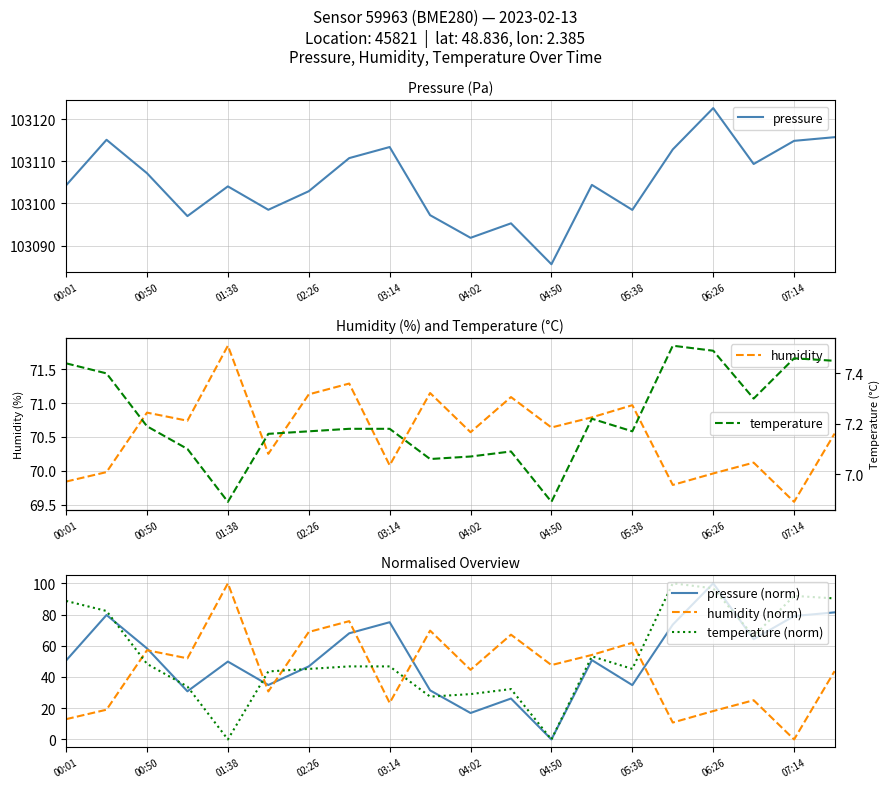

Is it true that pressure equals 49111.4 at 01:38?

False